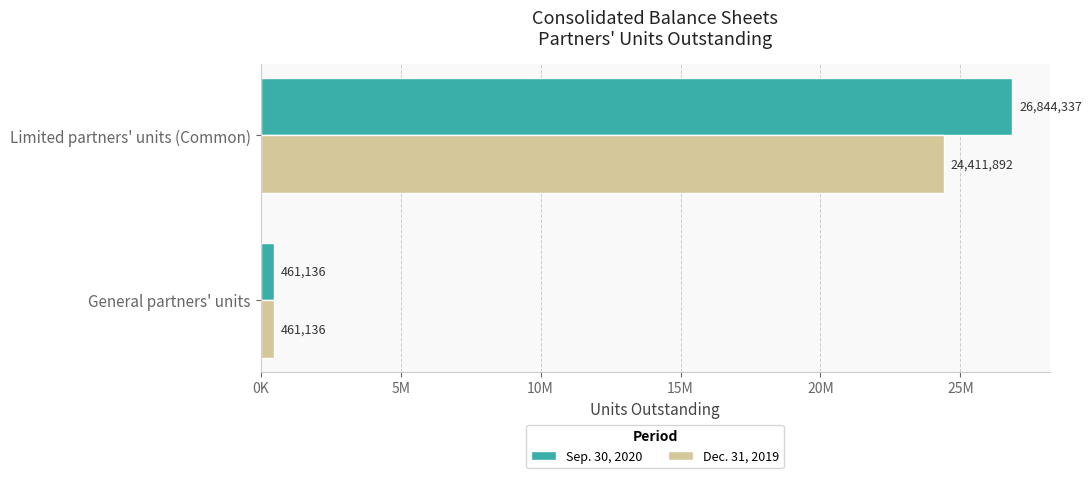

What position from the left is Limited partners' units (Common)?

2